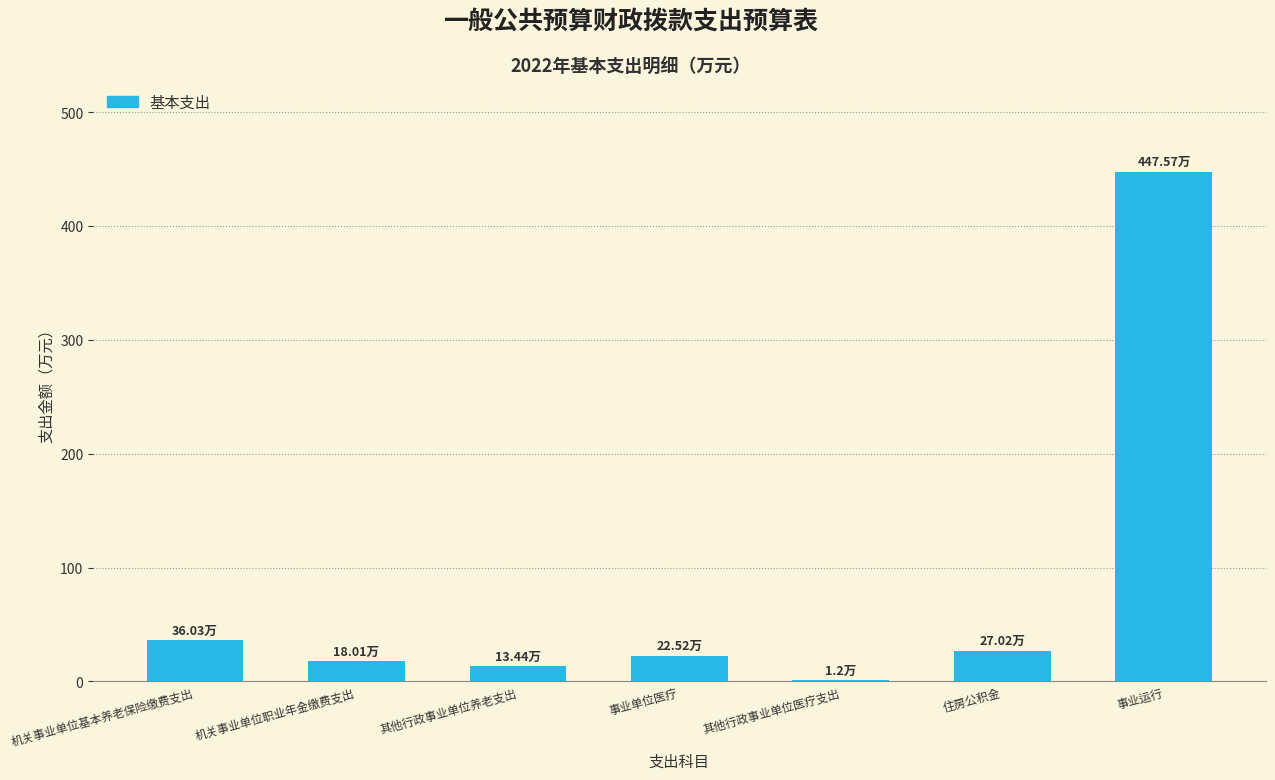

Where is the data nearest to the value 224?

机关事业单位基本养老保险缴费支出